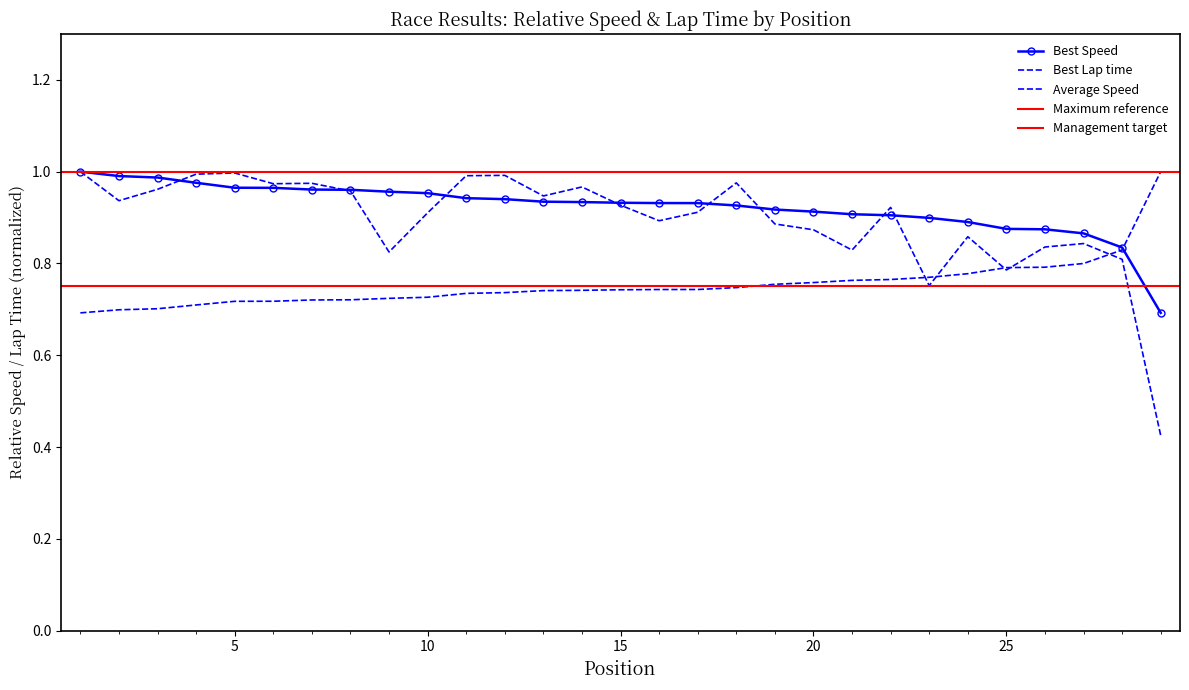

Does the chart have visible grid lines?

No